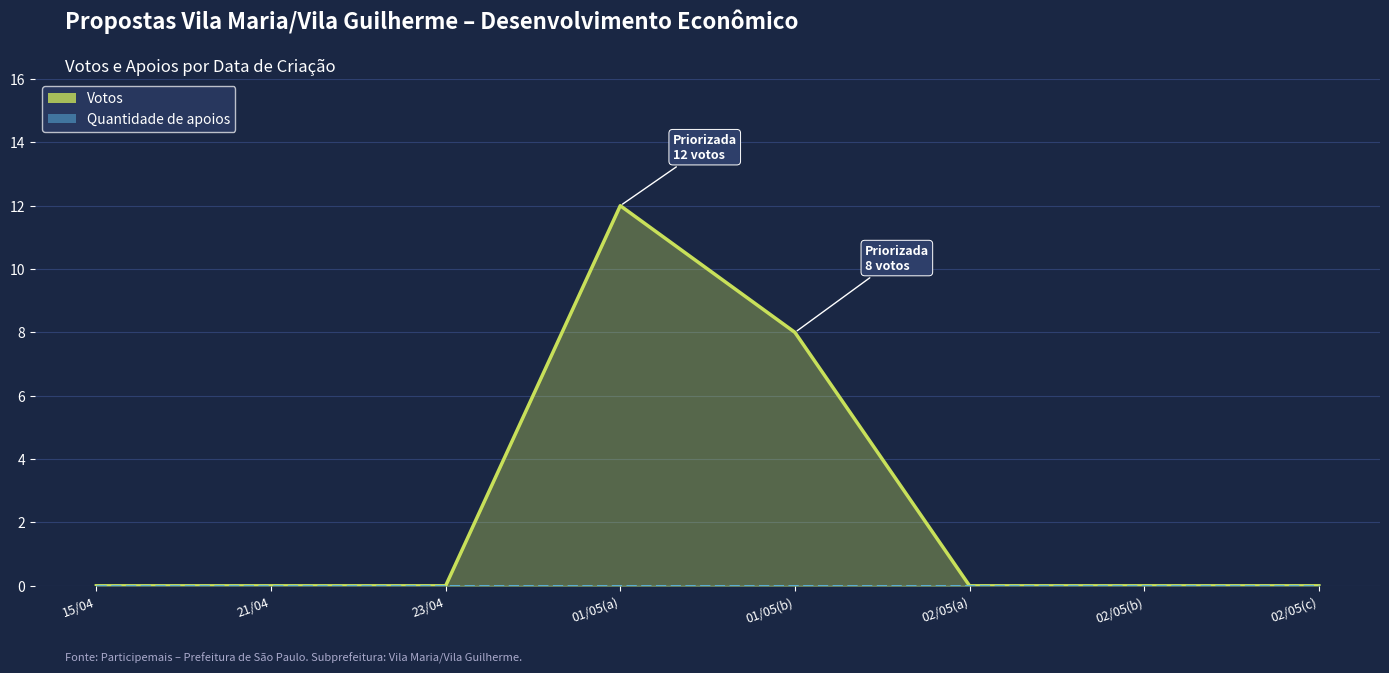

List the labels in order of Votos value, largest first.

01/05(a), 01/05(b), 15/04, 21/04, 23/04, 02/05(a), 02/05(b), 02/05(c)